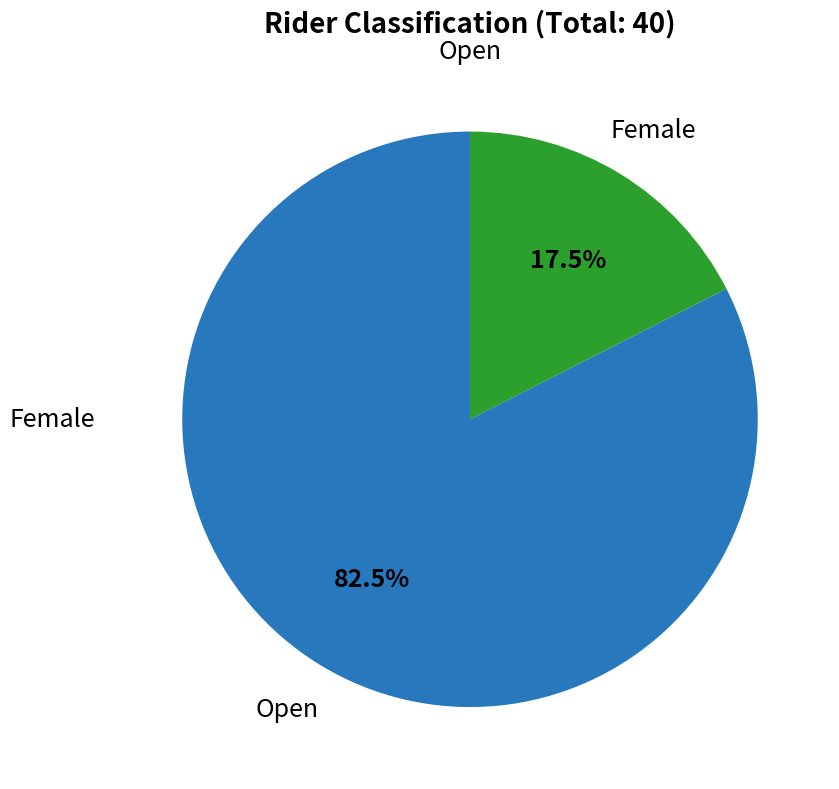

To the nearest percent, what is the average slice percentage?

50%